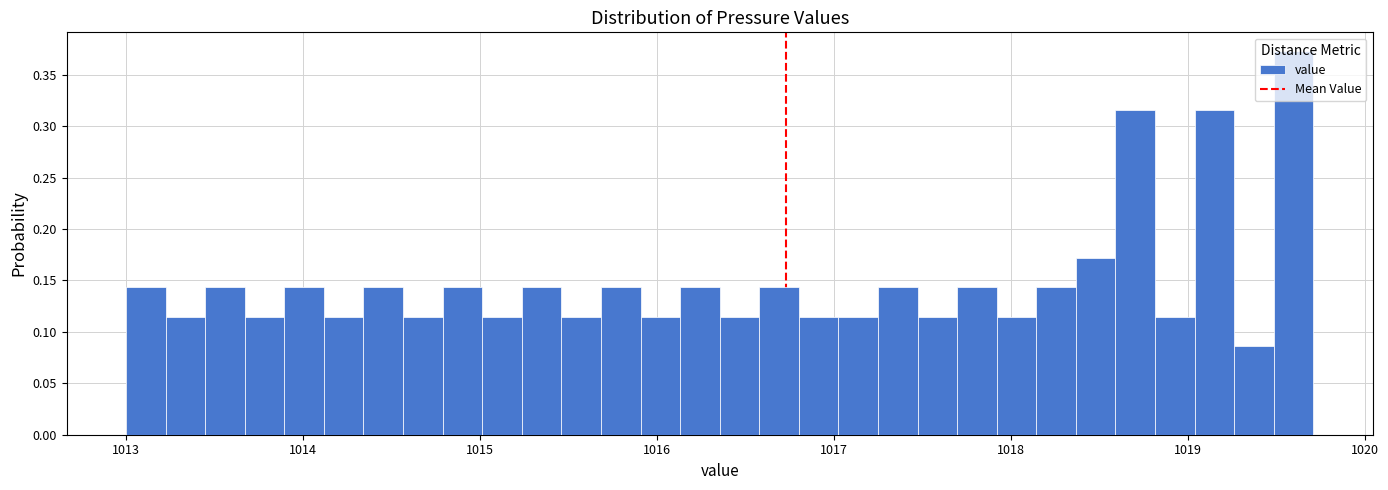

Around what value on the x-axis is the tallest bar? Give the approximate position of its centre, as read against the axis.

1019.6